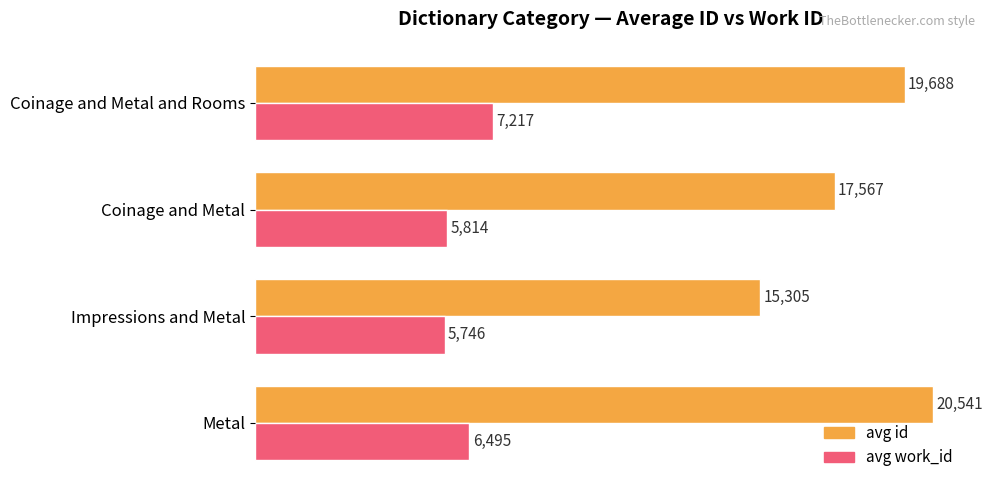

What is the highest value of the avg id series?

20541